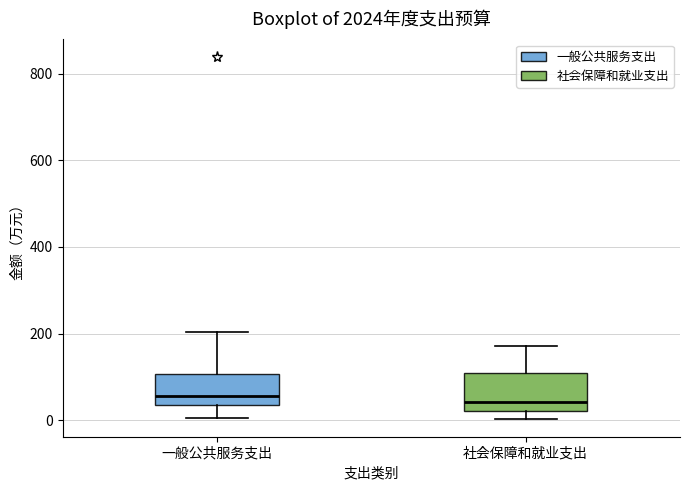

Where is the lower edge of the box for 一般公共服务支出 on the y-axis? The values are not printed on the chart, so give them approximately, as read against the axis.

40